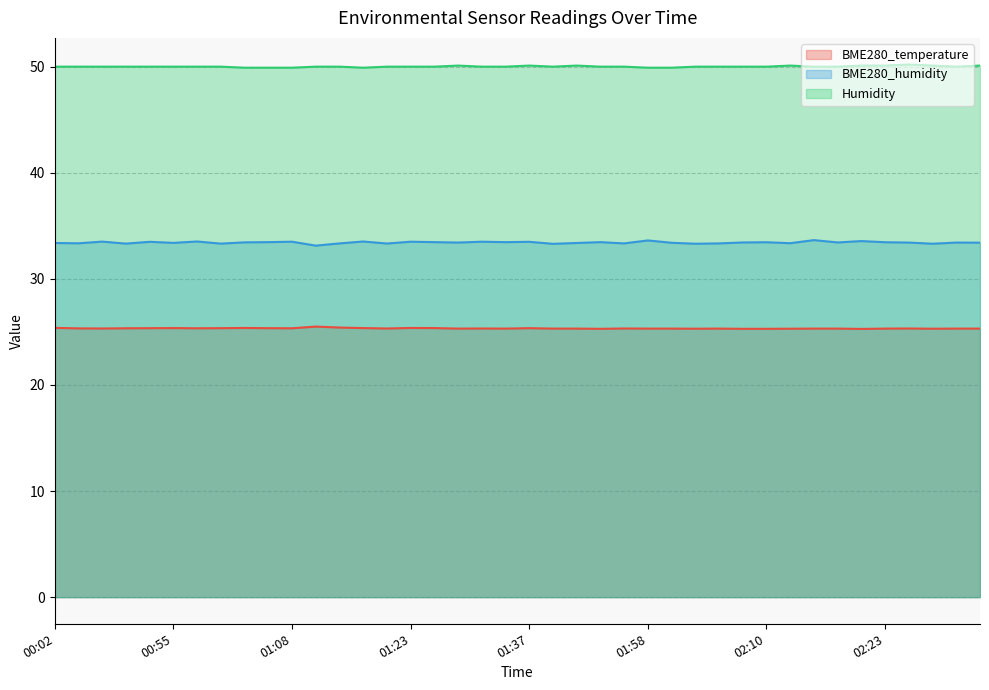

What is the difference between the maximum and minimum values in the BME280_temperature series?

0.2